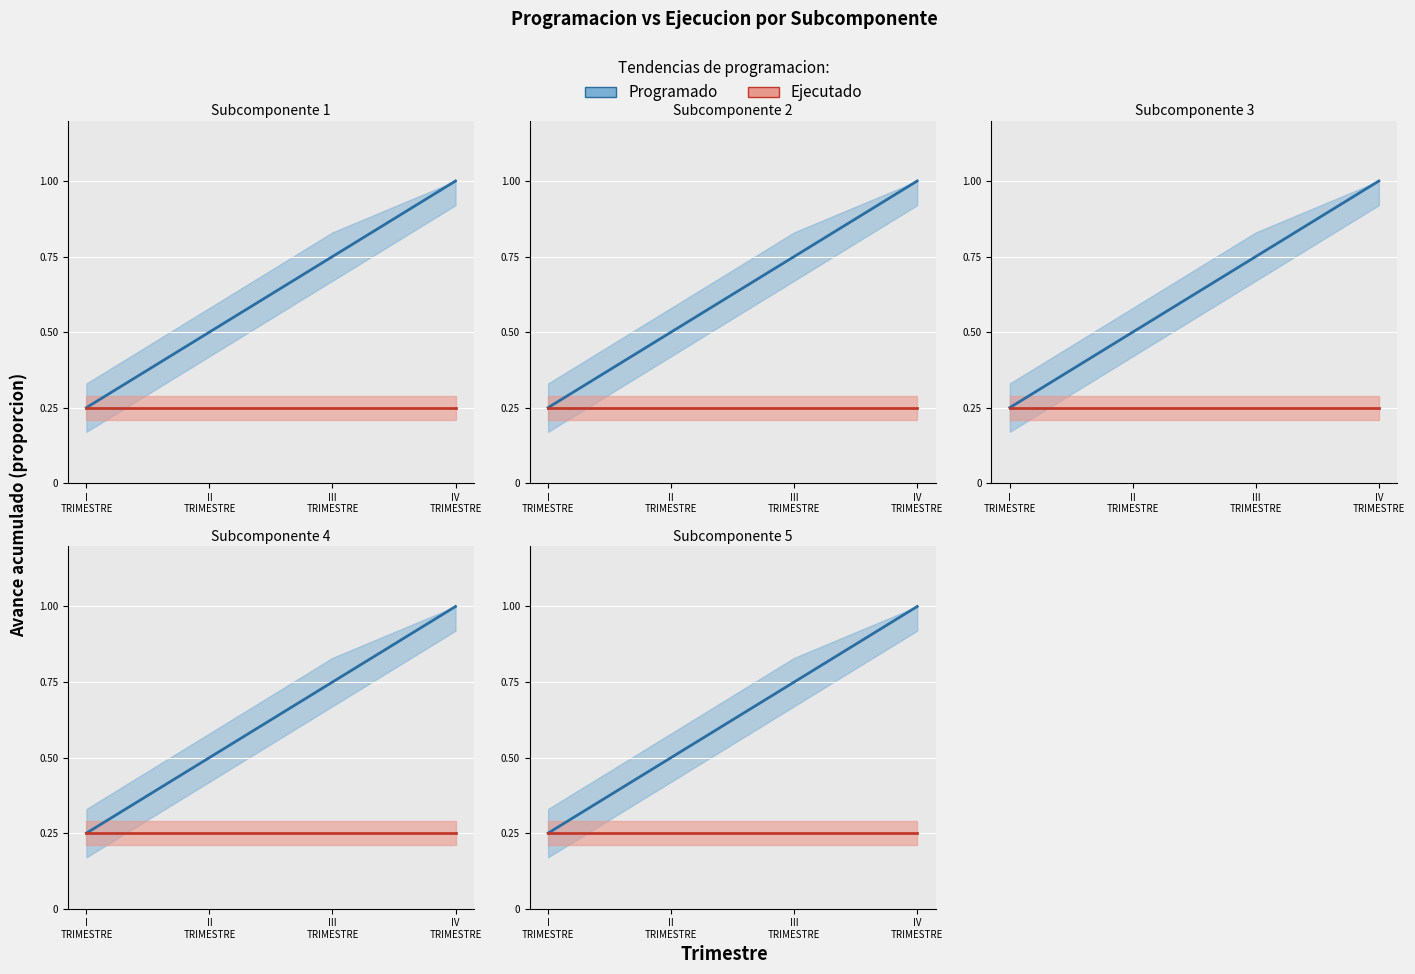

Rank the categories by Subcomponente 5 value from highest to lowest.

IV TRIMESTRE, III TRIMESTRE, II TRIMESTRE, I TRIMESTRE